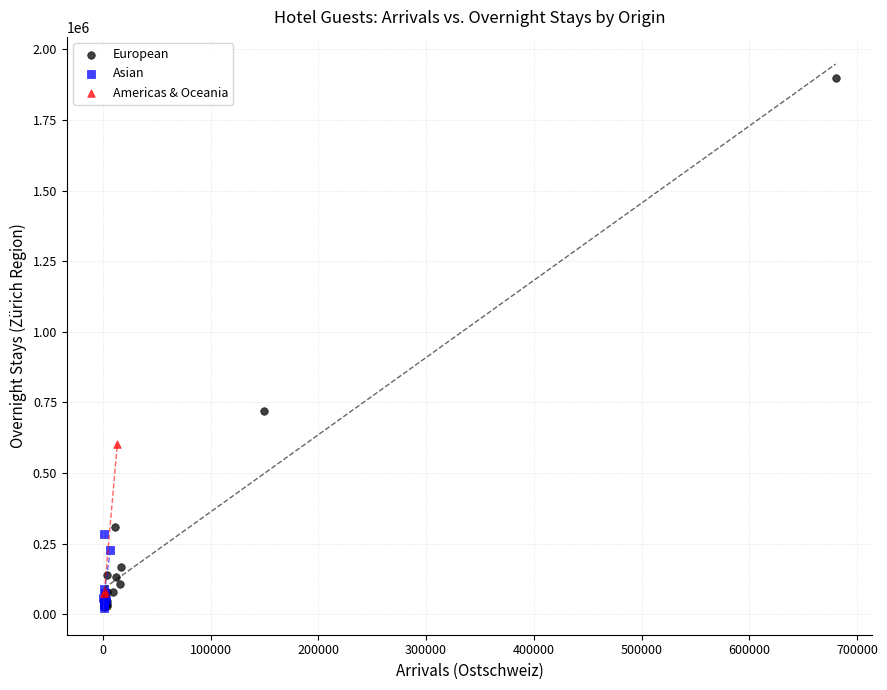

Which series has the largest Y range (max minus min)?

European